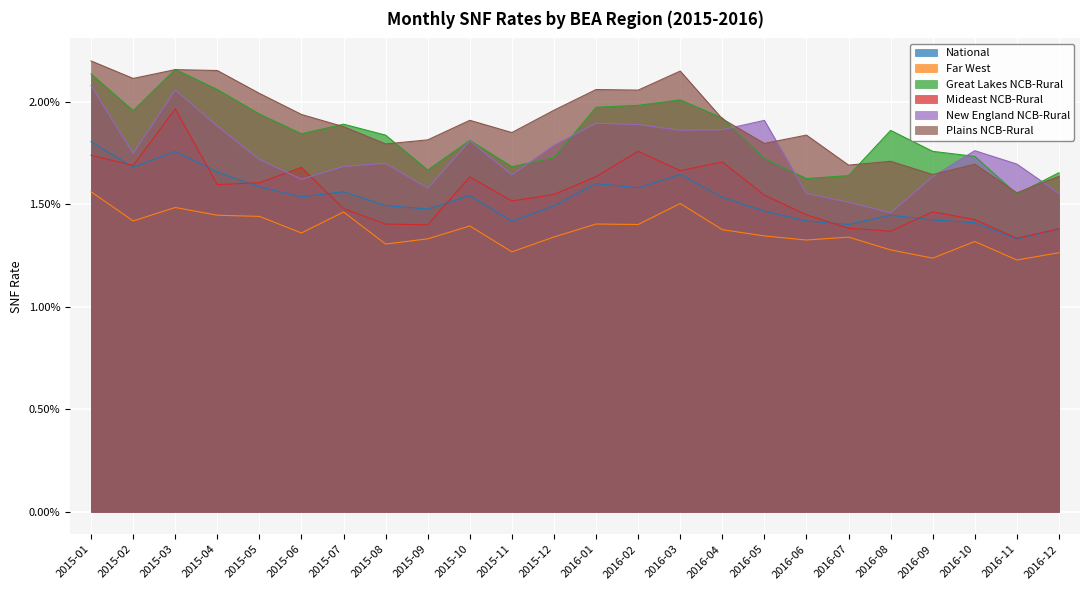

True or false: Far West has more than 1 interior local peaks.

True